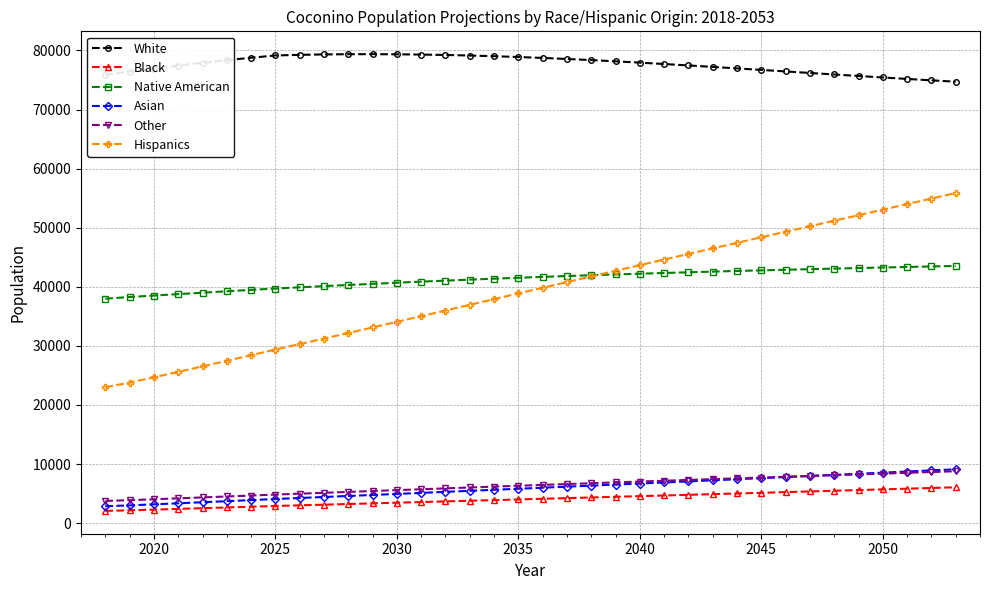

At how many categories does at least one series exceed 22388?

36